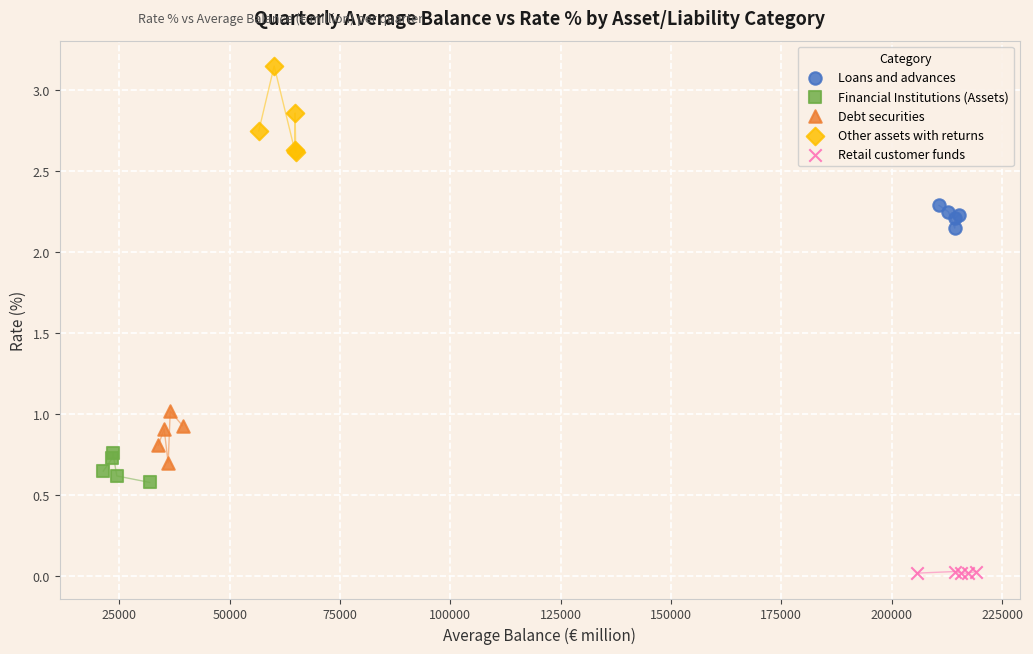

Which series reaches the minimum Y coordinate?

Retail customer funds